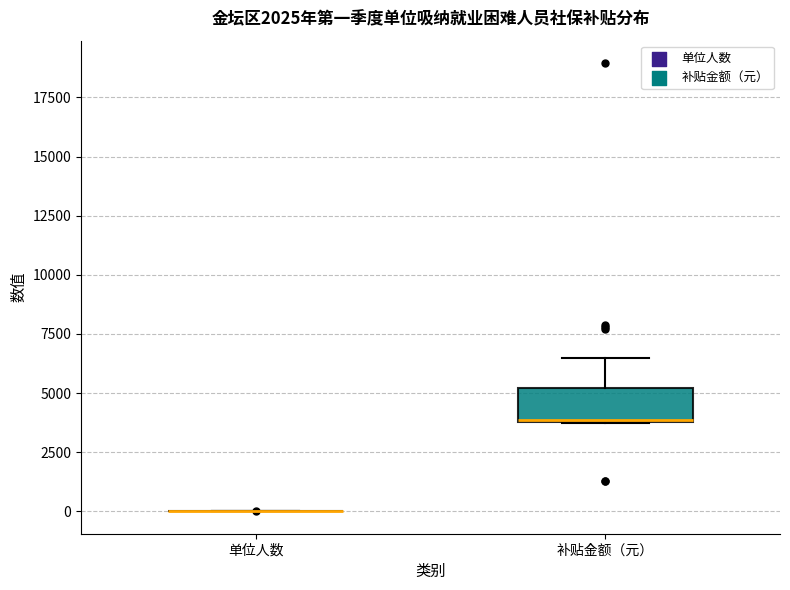

Reading left to right, read every box against the y-axis: the position of its median line, the range the box covers, and the ends of its whiskers. The values are not printed on the chart, so give them approximately, as read against the axis.

单位人数: box collapsed to a line at 0, whiskers 0 to 0
补贴金额（元）: median 4000 (drawn on the box's lower edge), box 4000 to 5000, whiskers 3500 to 6500